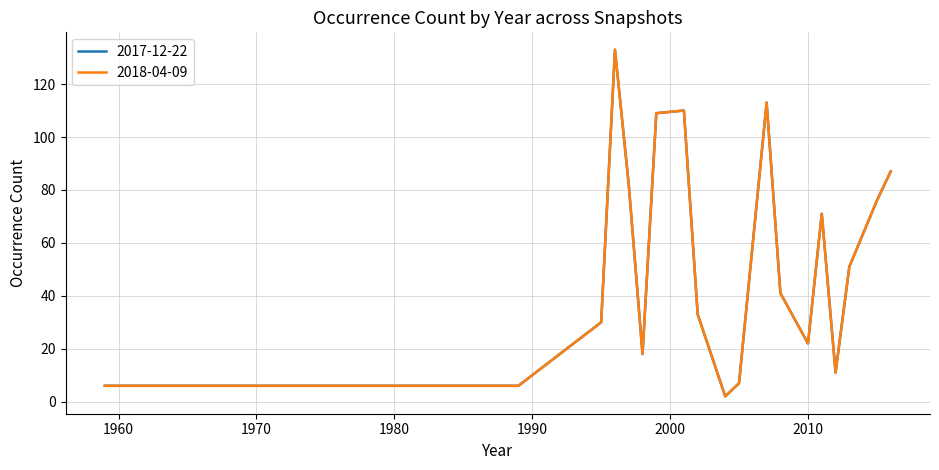

At which category does 2017-12-22 reach its first local valley?

1998